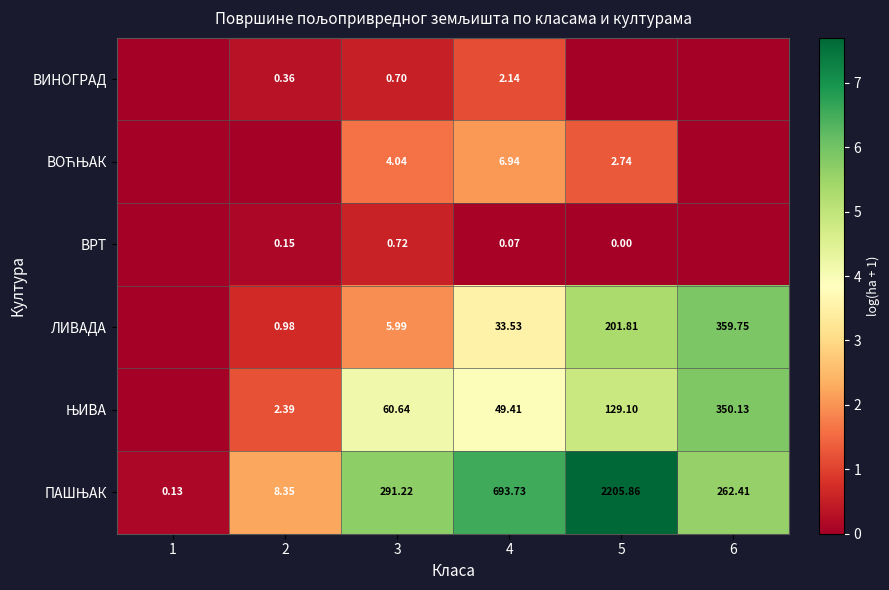

How many categories are shown in the chart?

6